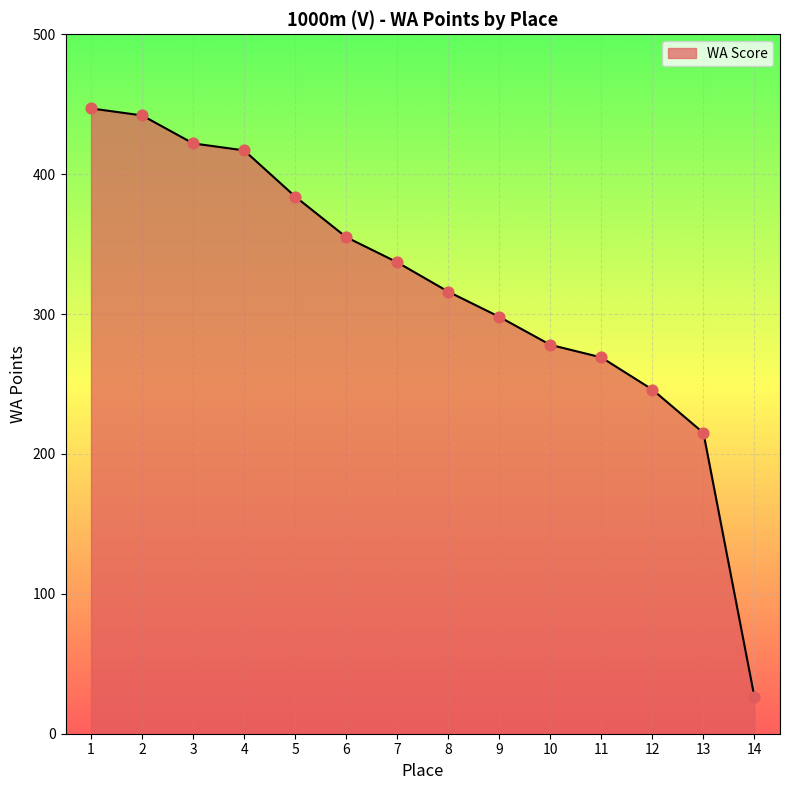

Approximately how many times larger is the value at 5 compared to 11?

1.4